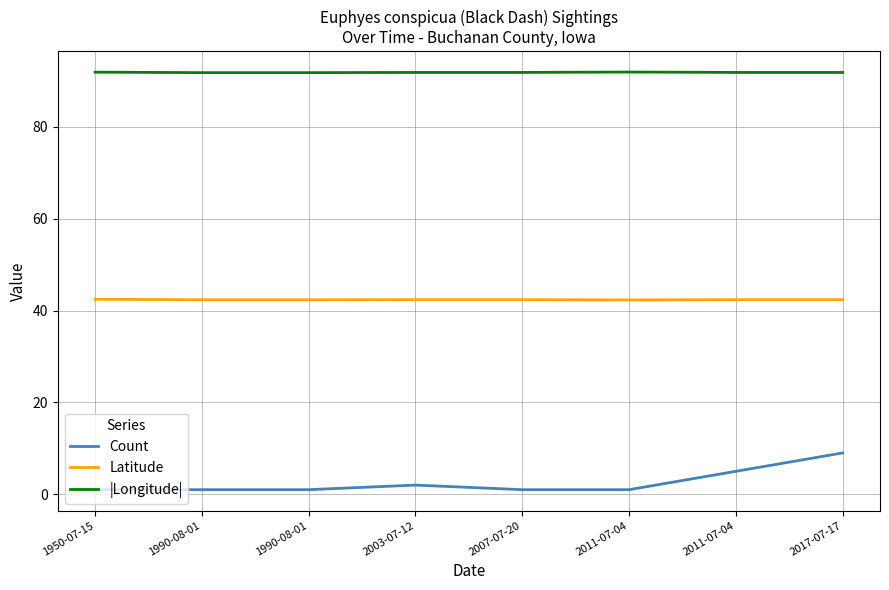

At which category does Count reach its first local peak?

2003-07-12